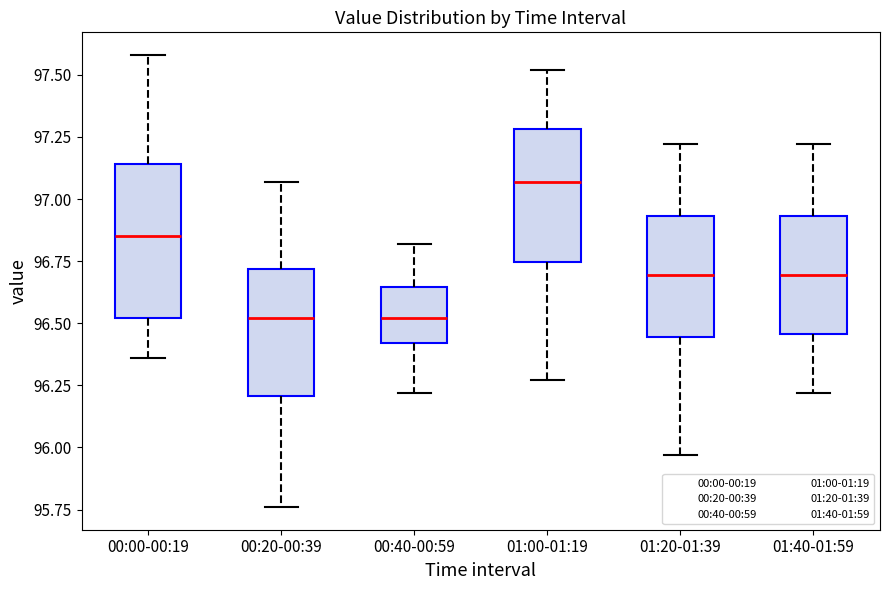

Reading left to right, transcribe this box plot: for each box, give where its median line is, the range the box spans, and where its two whiskers end, as read against the y-axis. The values are not printed on the chart, so give them approximately, as read against the axis.

00:00-00:19: median 96.85, box 96.50 to 97.15, whiskers 96.35 to 97.60
00:20-00:39: median 96.50, box 96.20 to 96.70, whiskers 95.75 to 97.05
00:40-00:59: median 96.50, box 96.40 to 96.65, whiskers 96.20 to 96.80
01:00-01:19: median 97.05, box 96.75 to 97.30, whiskers 96.25 to 97.50
01:20-01:39: median 96.70, box 96.45 to 96.95, whiskers 95.95 to 97.20
01:40-01:59: median 96.70, box 96.45 to 96.95, whiskers 96.20 to 97.20